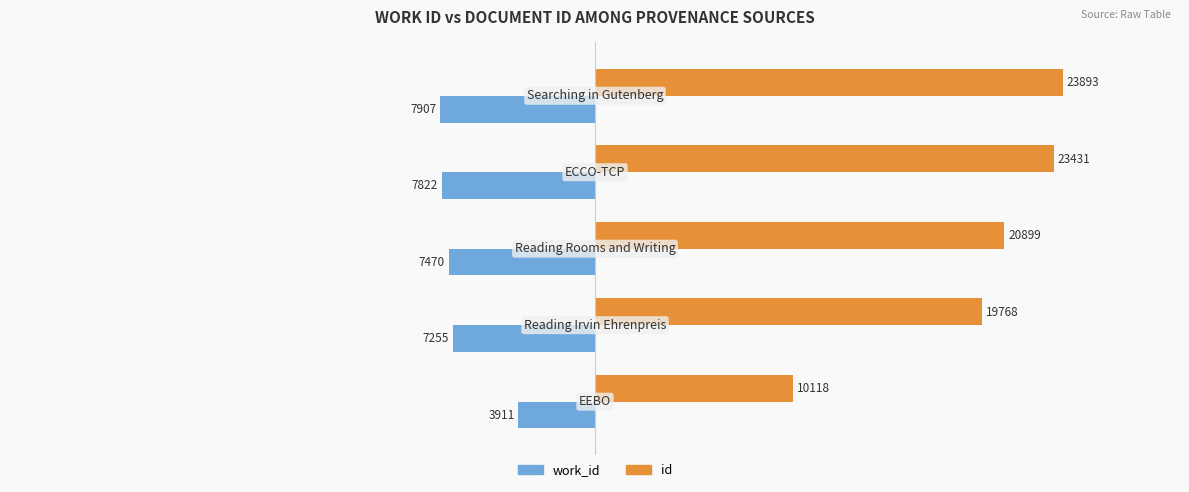

What is the minimum value for id?

10118